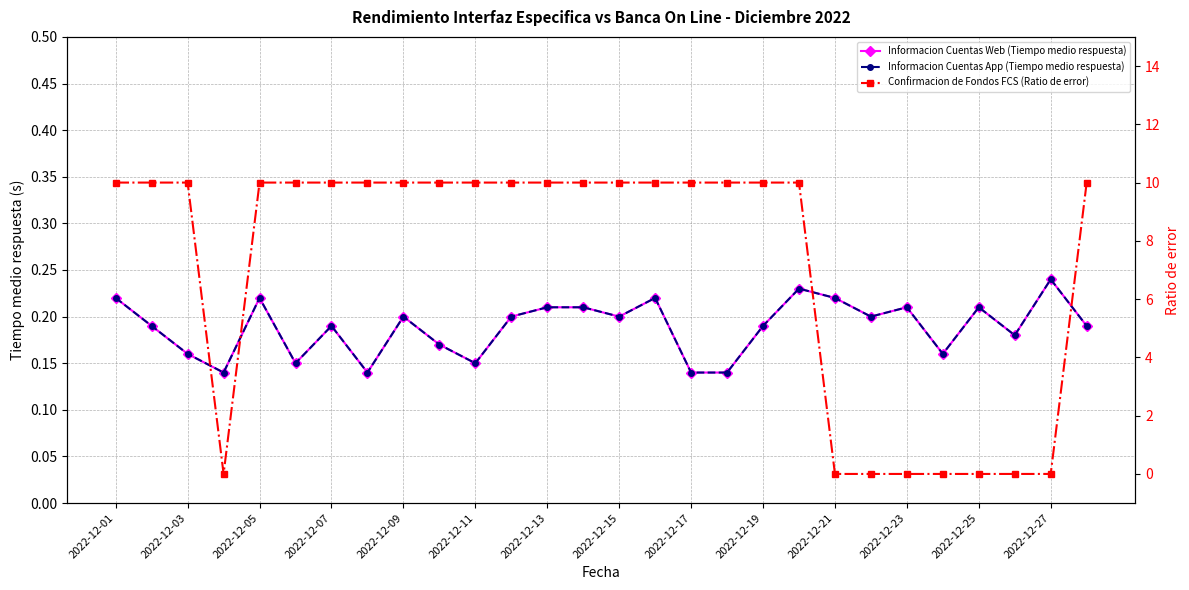

What value does the Informacion Cuentas App (Tiempo medio respuesta) series have at 23?

0.2